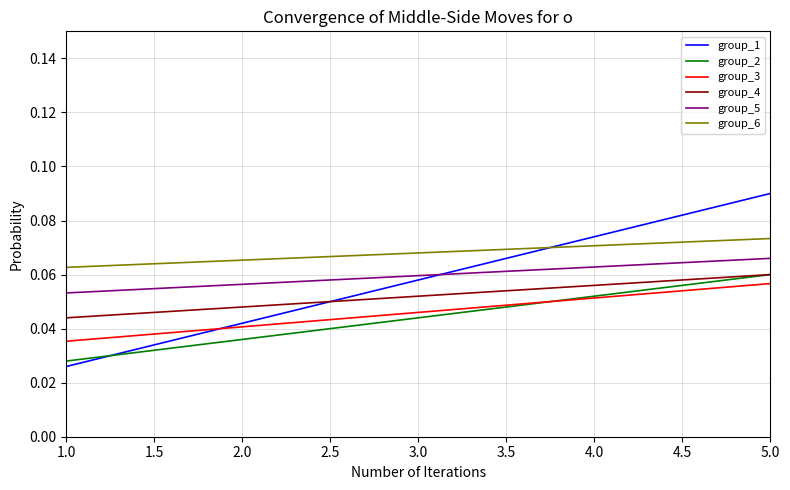

What are all the series names shown in the legend?

group_1, group_2, group_3, group_4, group_5, group_6